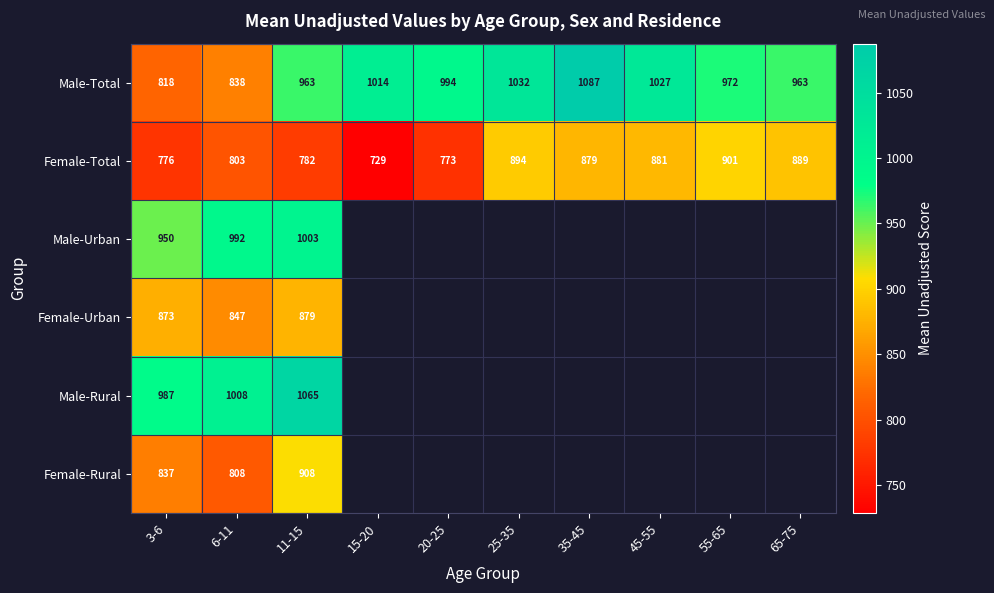

Count the number of data series in this chart.

6